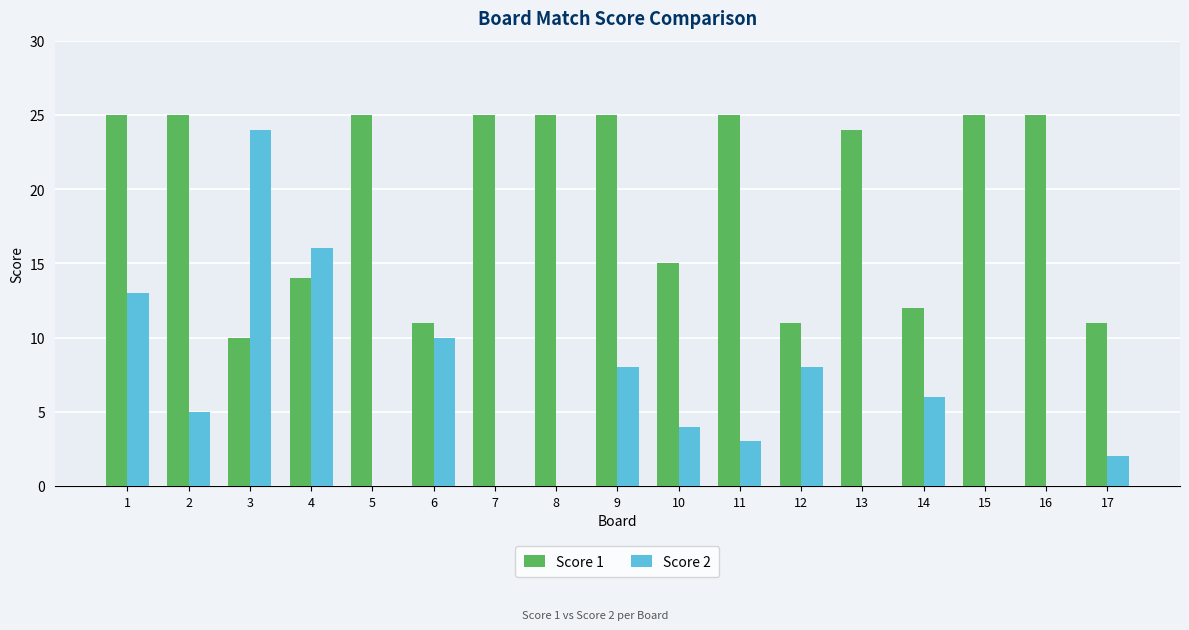

Reading left to right, list all the values displayed in this chart.

Score 1: 1=25	2=25	3=10	4=14	5=25	6=11	7=25	8=25	9=25	10=15	11=25	12=11	13=24	14=12	15=25	16=25	17=11
Score 2: 1=13	2=5	3=24	4=16	5=0	6=10	7=0	8=0	9=8	10=4	11=3	12=8	13=0	14=6	15=0	16=0	17=2